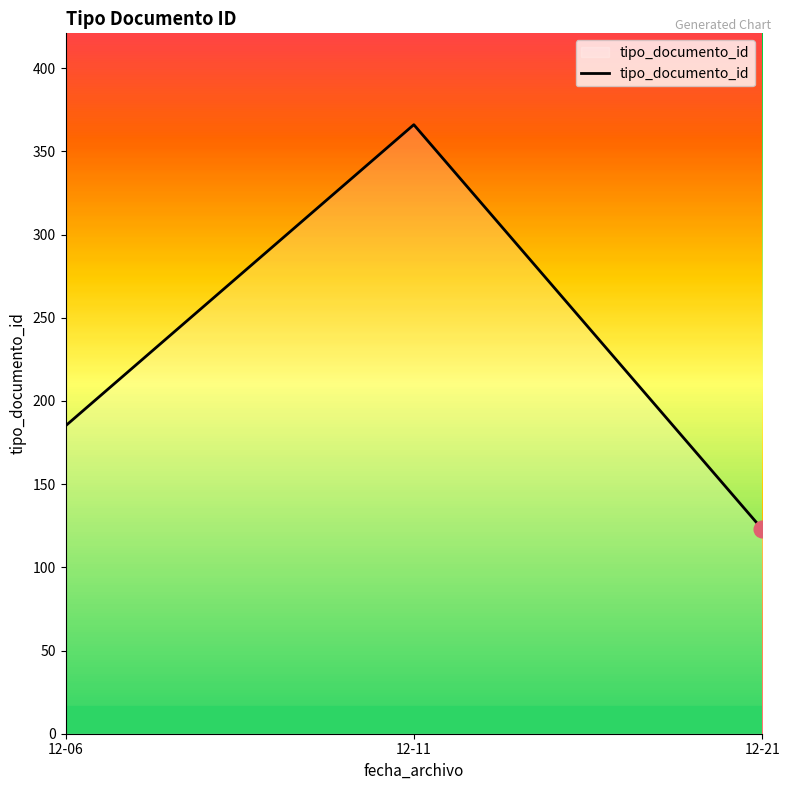

Where is the data nearest to the value 244?

12-06